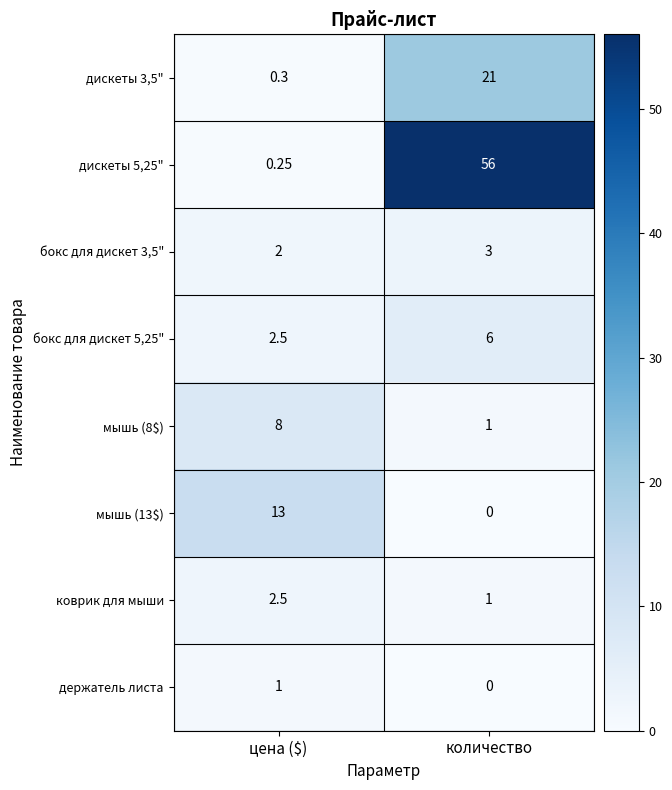

What is the spread (max minus min) of values at количество?

56.0